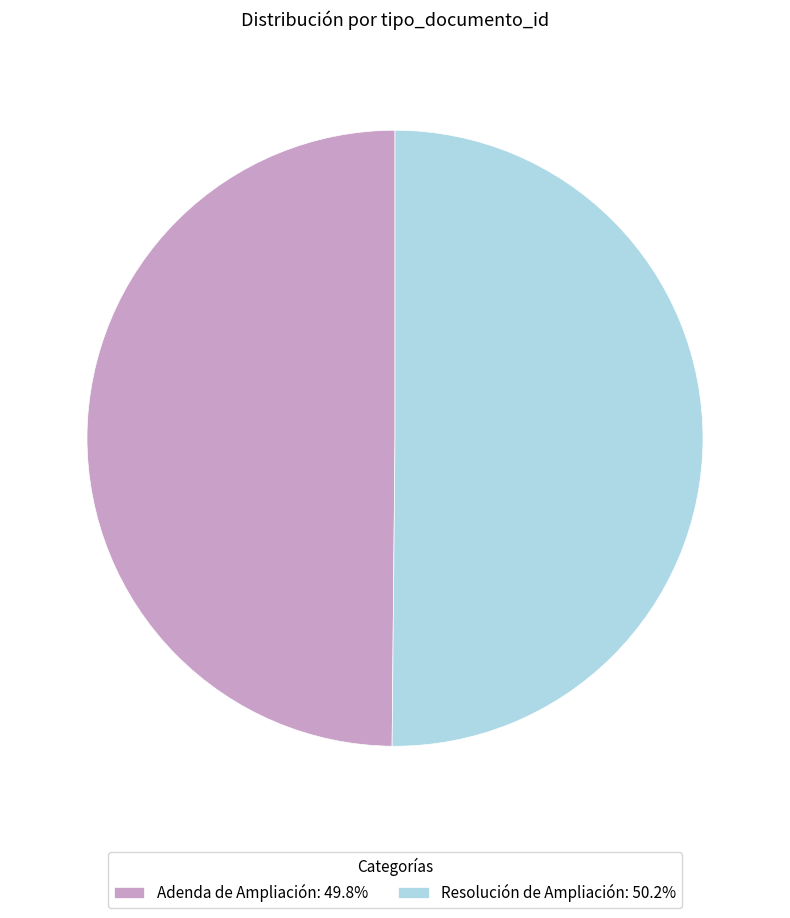

Approximately how many times larger is the value at Resolución de Ampliación: 50.2% compared to Adenda de Ampliación: 49.8%?

1.0